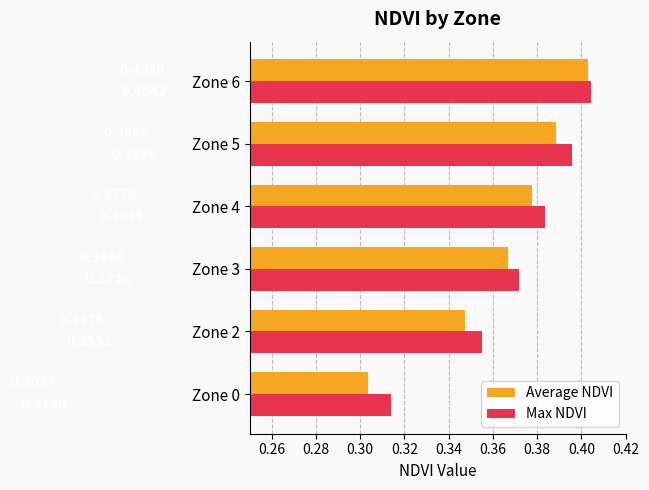

What are all the series names shown in the legend?

Average NDVI, Max NDVI